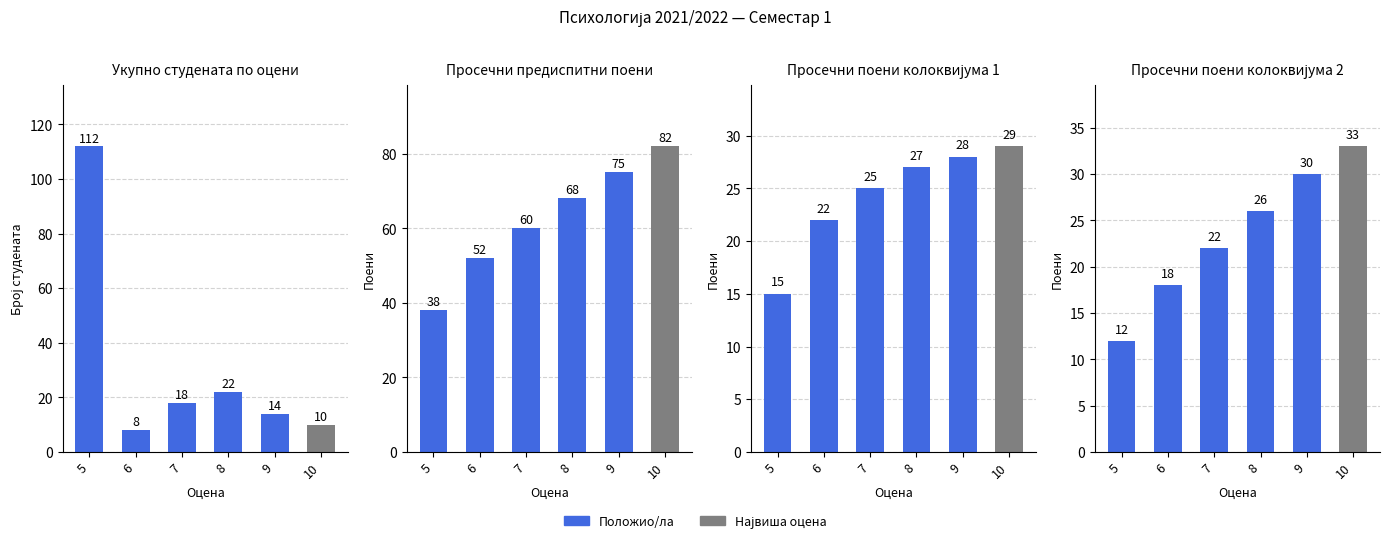

At which category is the sum across all series the highest?

5